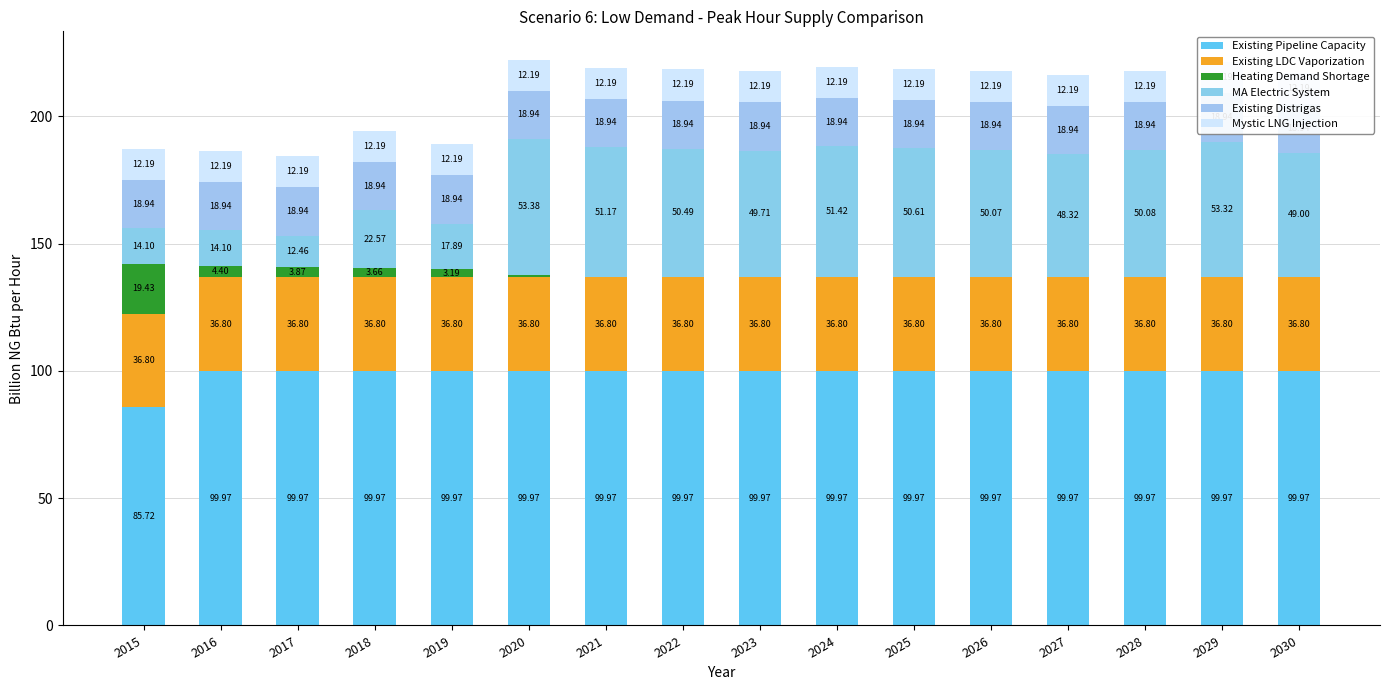

At how many categories does at least one series exceed 68?

16